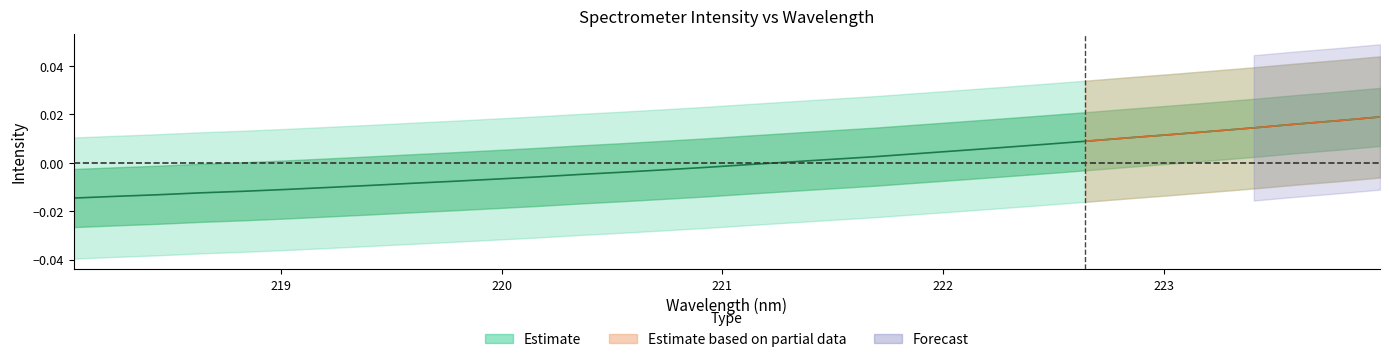

Which label corresponds to the smallest value in the chart?

218.0596